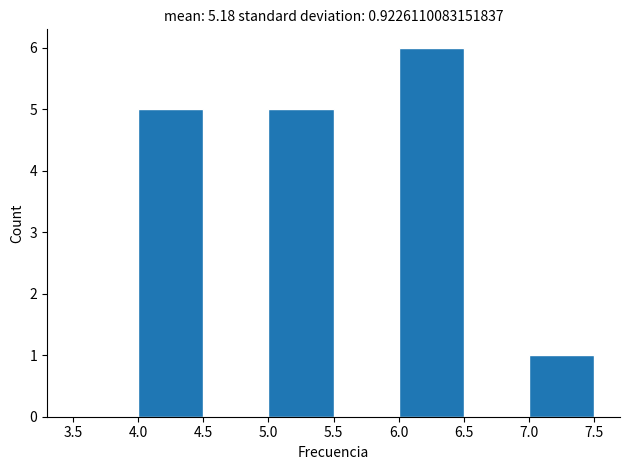

Reading left to right, transcribe this chart: for each bar, give the range it covers on the x-axis and its height. The values are not printed on the chart, so give them approximately, as read against the axis.

3.5 to 4.0: 0
4.0 to 4.5: 5
4.5 to 5.0: 0
5.0 to 5.5: 5
5.5 to 6.0: 0
6.0 to 6.5: 6
6.5 to 7.0: 0
7.0 to 7.5: 1